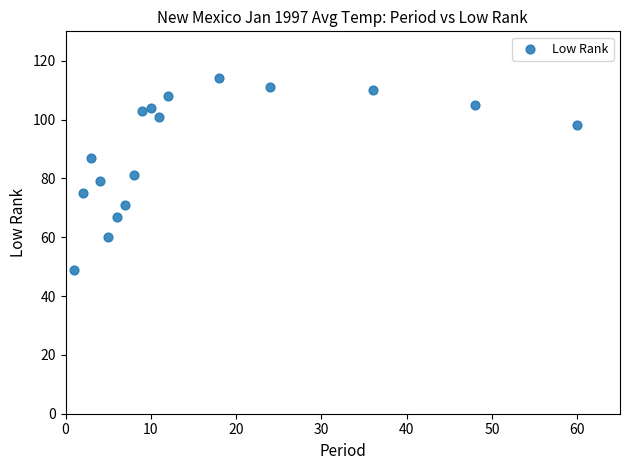

What is the range of Y values (max minus min)?

65